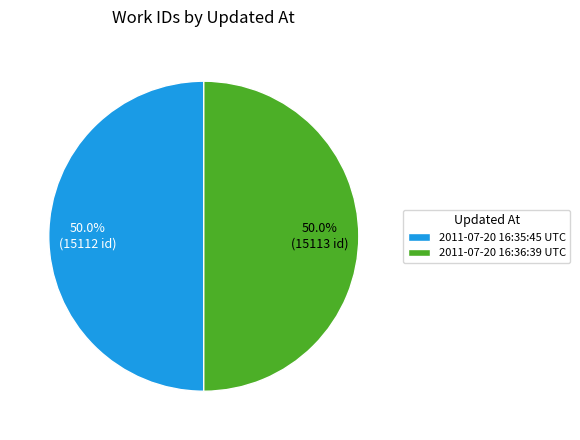

Approximately how many times larger is the value at 2011-07-20 16:36:39 UTC compared to 2011-07-20 16:35:45 UTC?

1.0